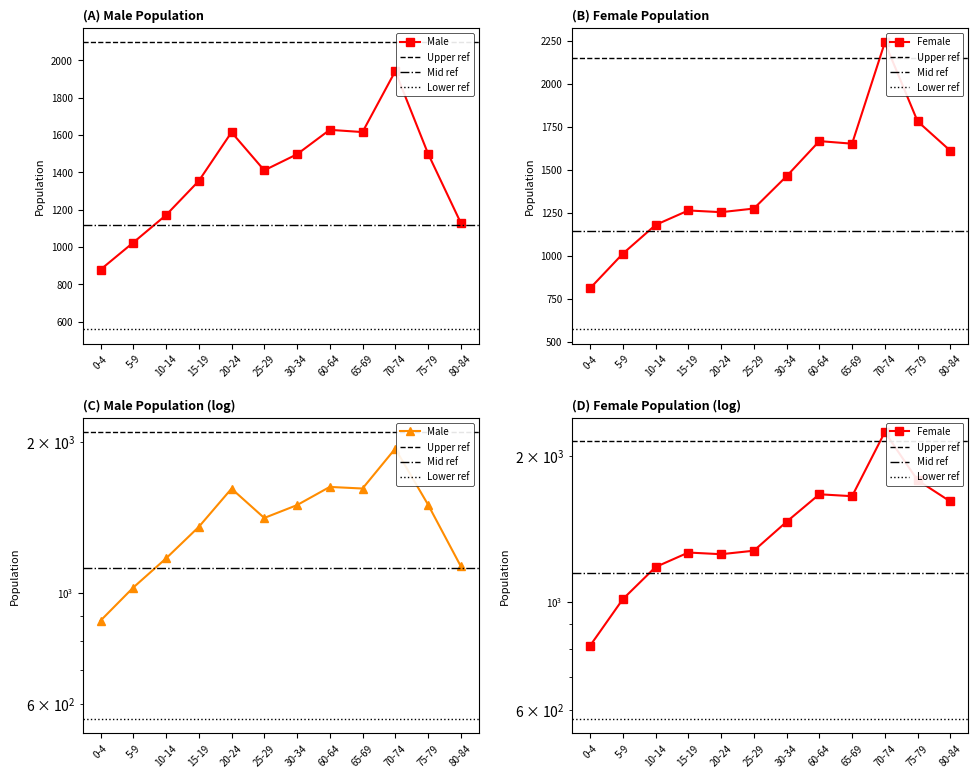

Rank the series by their average value, from highest to lowest.

Female, Male